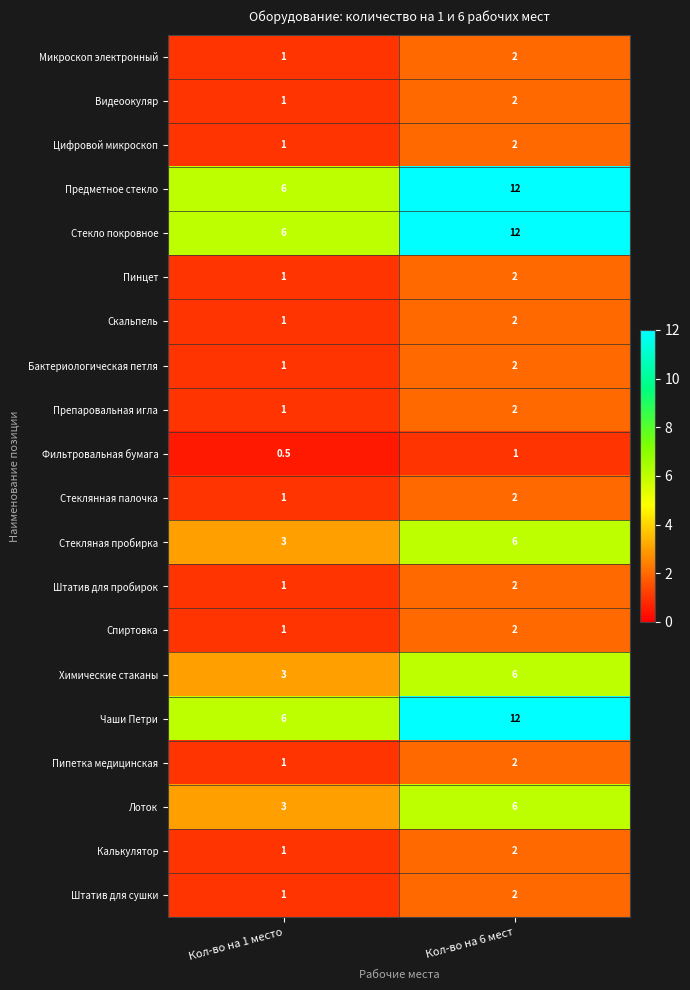

What is the difference between the highest and lowest values at Кол-во на 1 место?

5.5